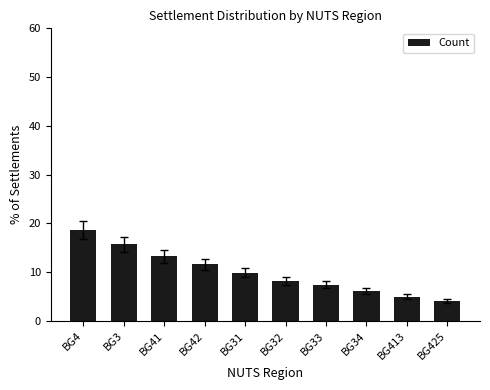

True or false: the data shows 7.8 at BG4.

False